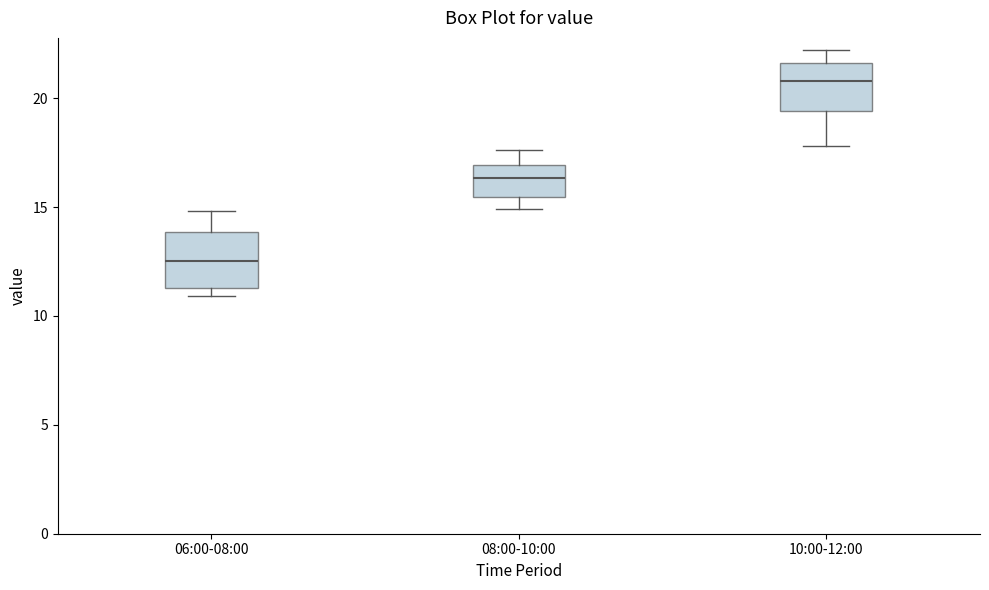

Where does the upper whisker of the box for 08:00-10:00 end on the y-axis? The values are not printed on the chart, so give them approximately, as read against the axis.

17.5